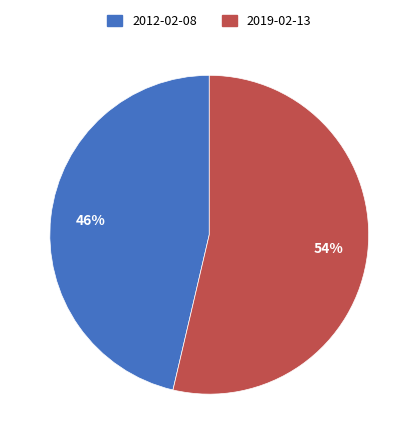

Combined, do 2019-02-13 and 2012-02-08 account for over 50%?

Yes